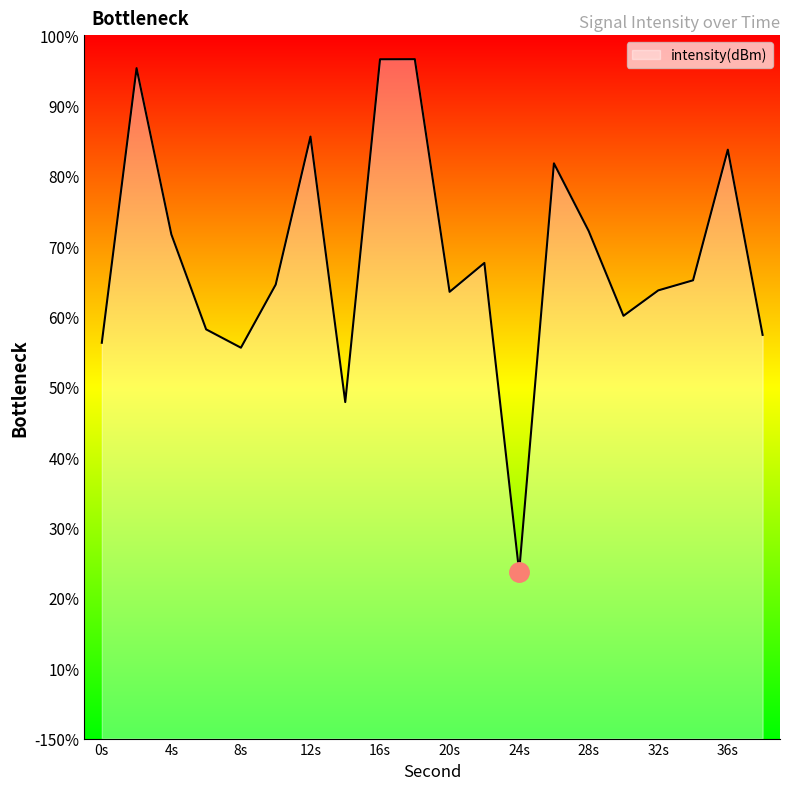

How many lines are shown in the chart?

1